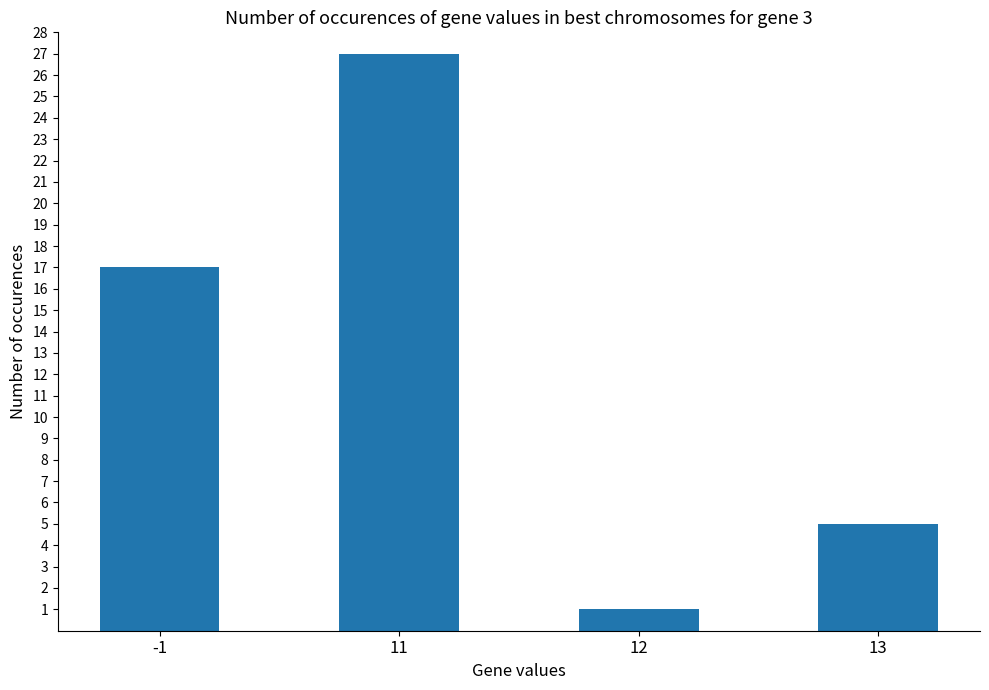

What is the sum of all values?

50